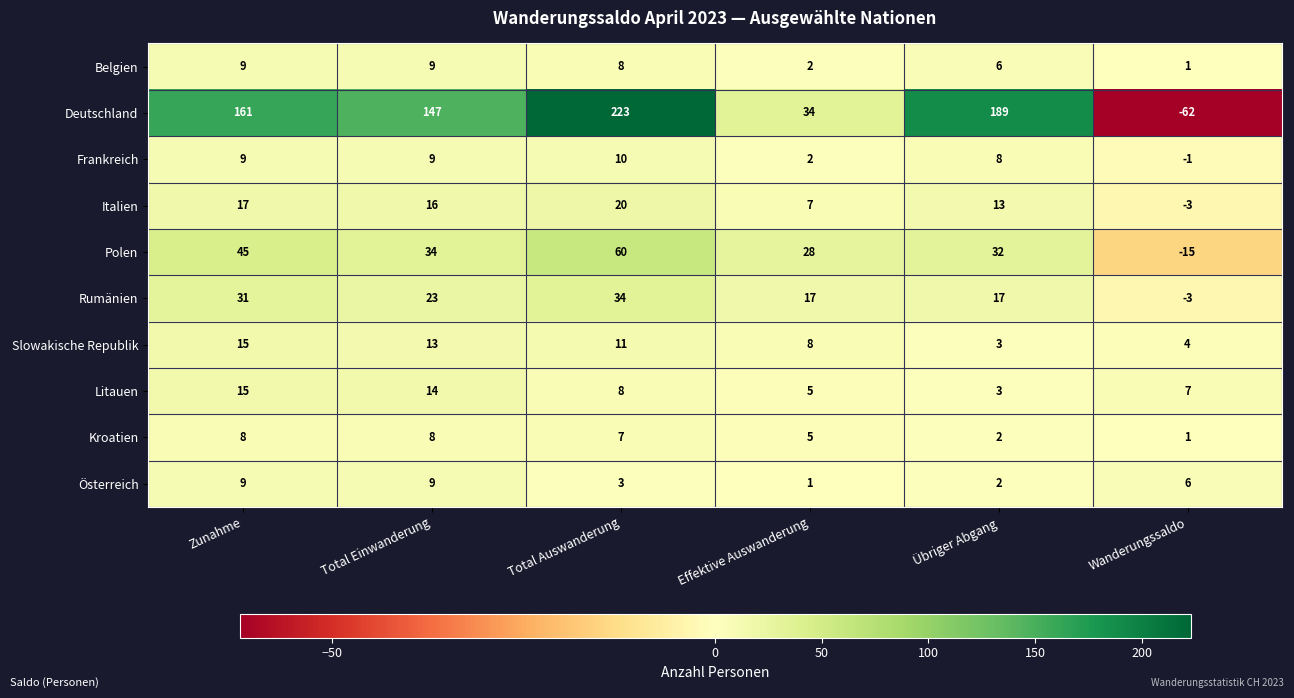

What is the spread (max minus min) of values at Zunahme?

153